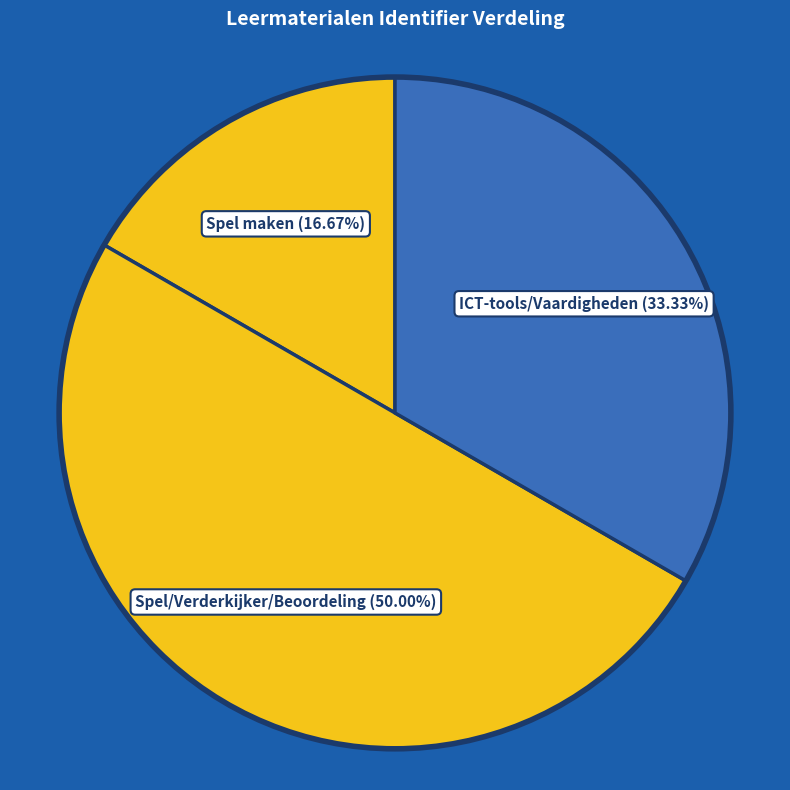

Approximately how many times larger is the value at Spel maken (16.67%) compared to ICT-tools/Vaardigheden (33.33%)?

0.5